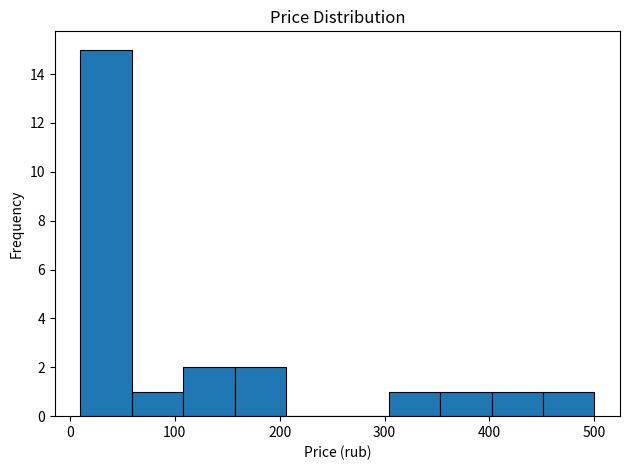

Reading left to right, transcribe this chart: for each bar, give the range it covers on the x-axis and its height. Neither the bar edges nor the heights are printed on the chart, so give them approximately, as read against the axes.

10 to 59: 15
59 to 108: 1
108 to 157: 2
157 to 206: 2
206 to 255: 0
255 to 304: 0
304 to 353: 1
353 to 402: 1
402 to 451: 1
451 to 500: 1